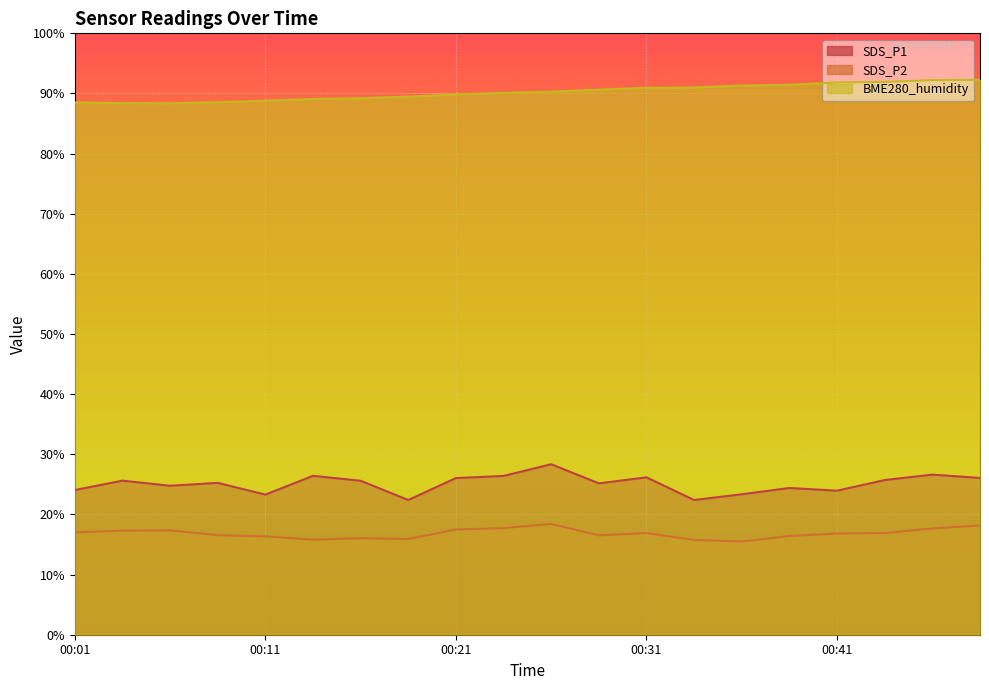

Which series has the widest spread of values?

SDS_P1